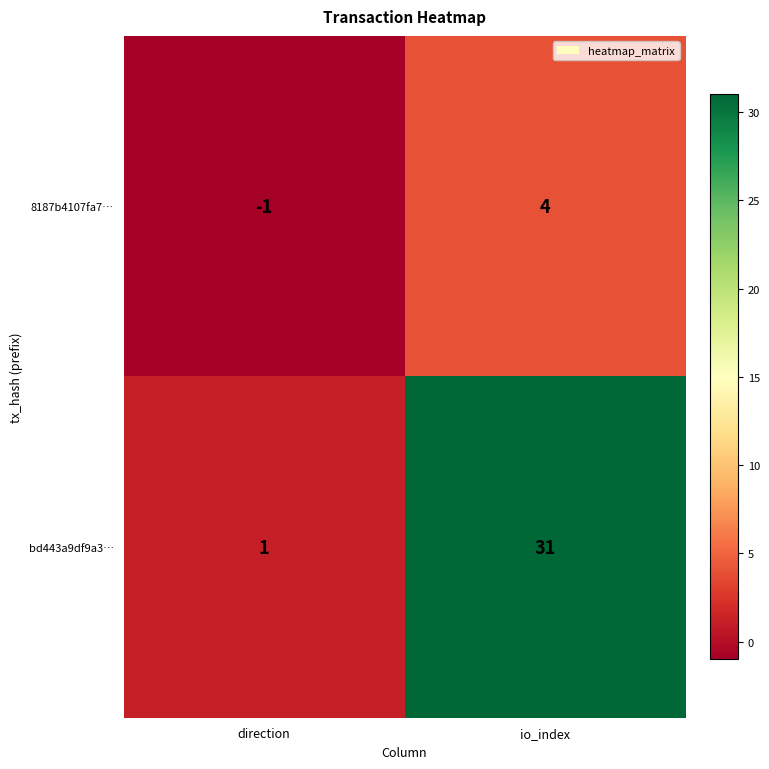

The bd443a9df9a3… series shows 31 at io_index. True or false?

True